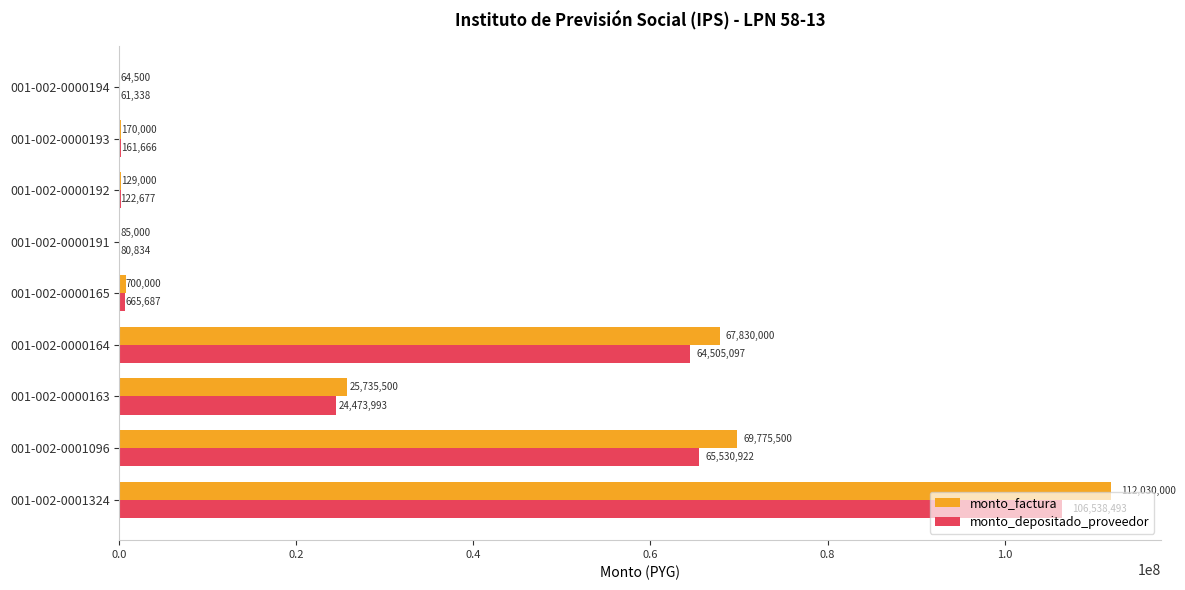

Is it true that monto_depositado_proveedor equals 106538493 at 001-002-0001324?

True